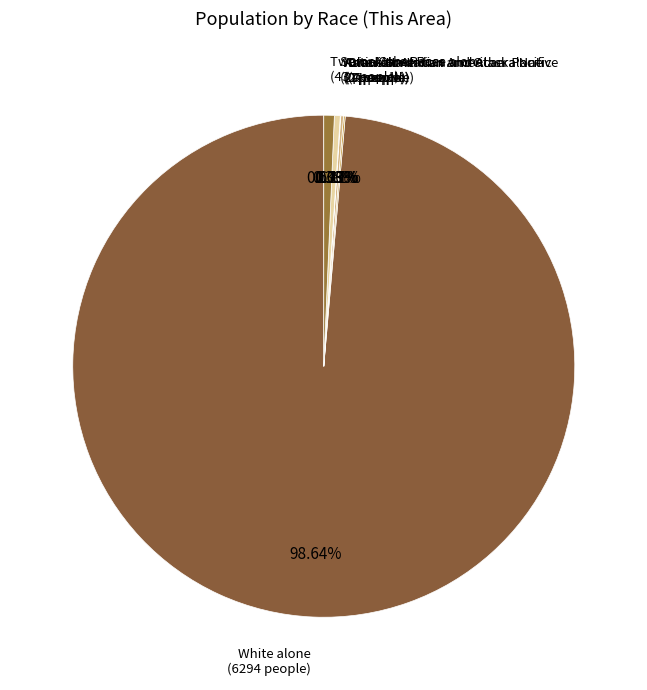

To the nearest percent, what is the difference between the largest and smallest slice percentages?

99%